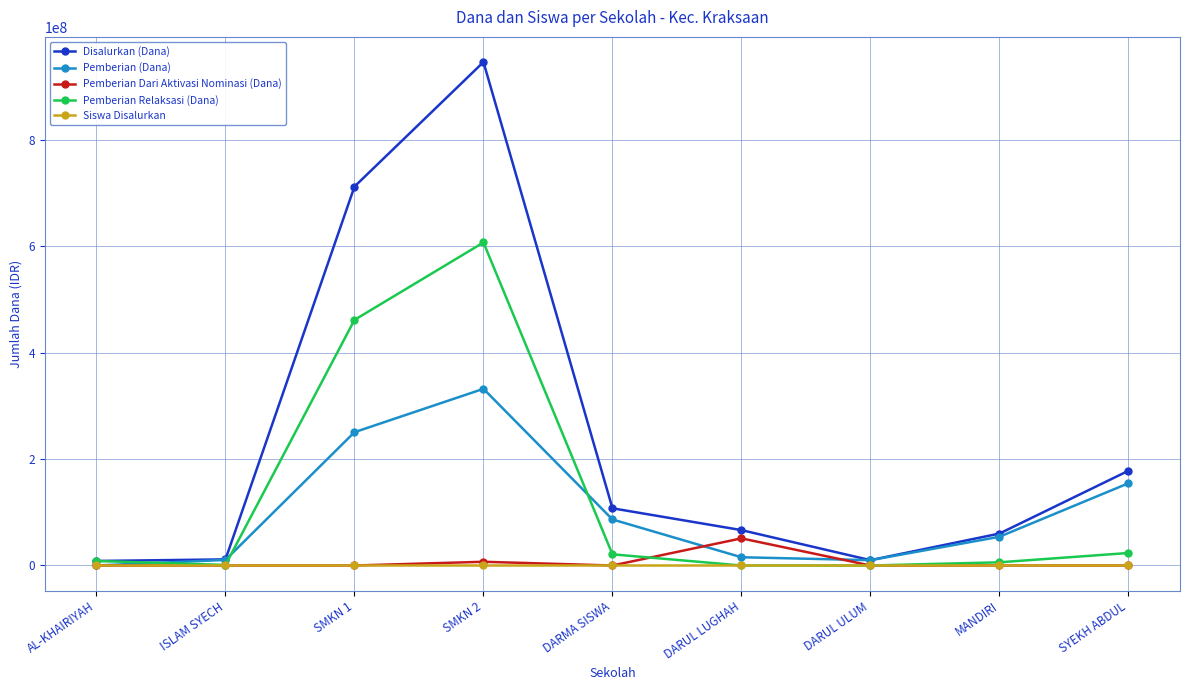

Which series has the widest spread of values?

Disalurkan (Dana)